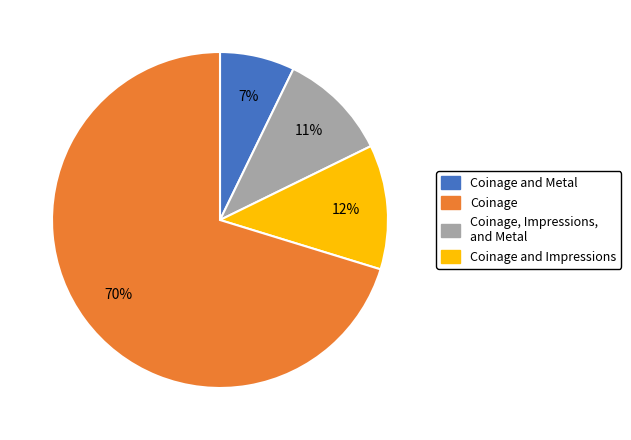

Does Coinage and Metal represent more than half of the total?

No